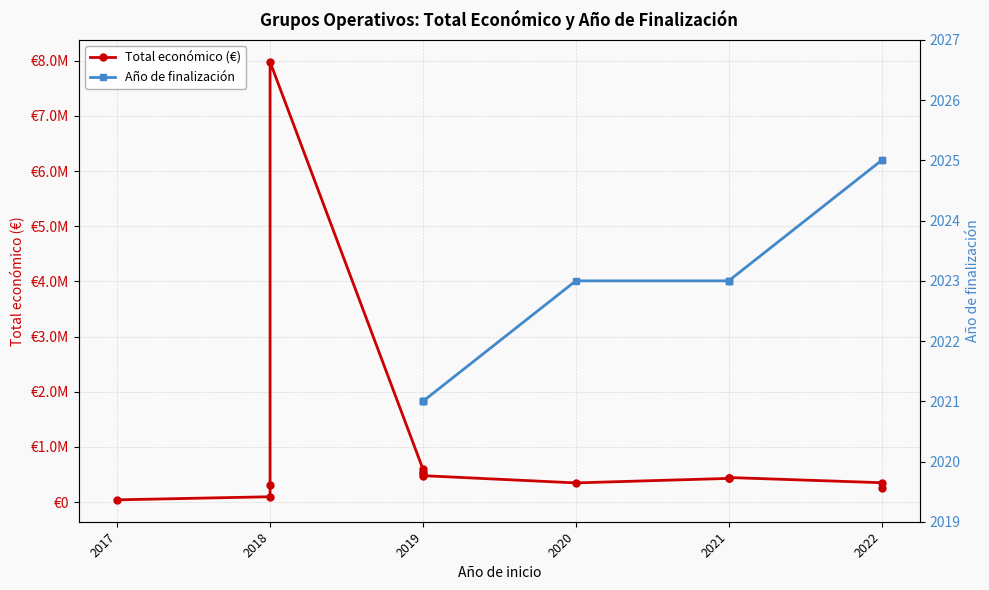

At which label does the data first exceed 440317?

2018